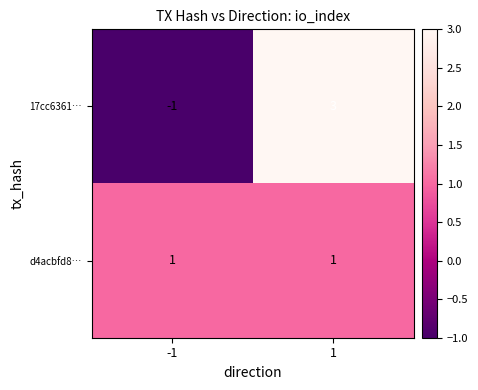

Is the value of d4acbfd8… at 1 greater than the value of 17cc6361… at 1?

No